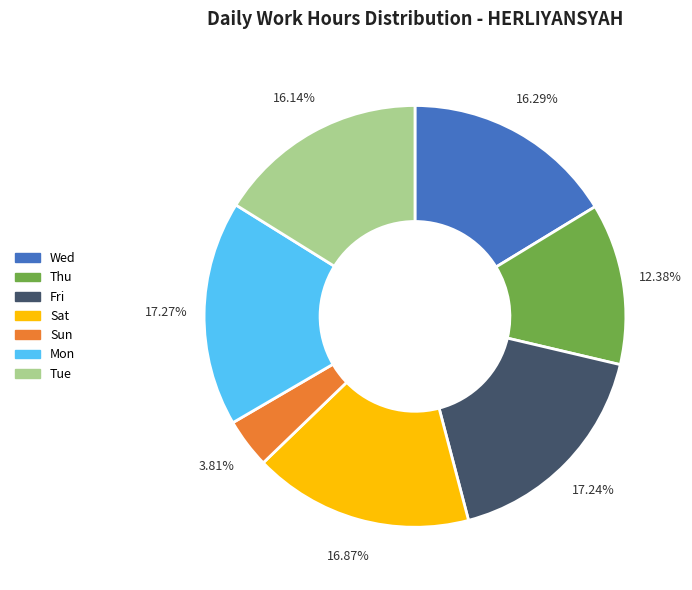

Is there a majority slice in this chart?

No